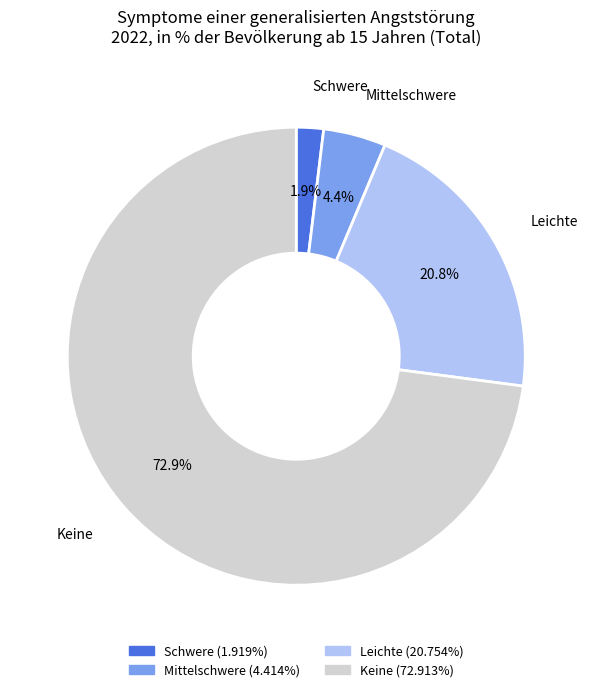

Does any single category account for the majority?

Yes